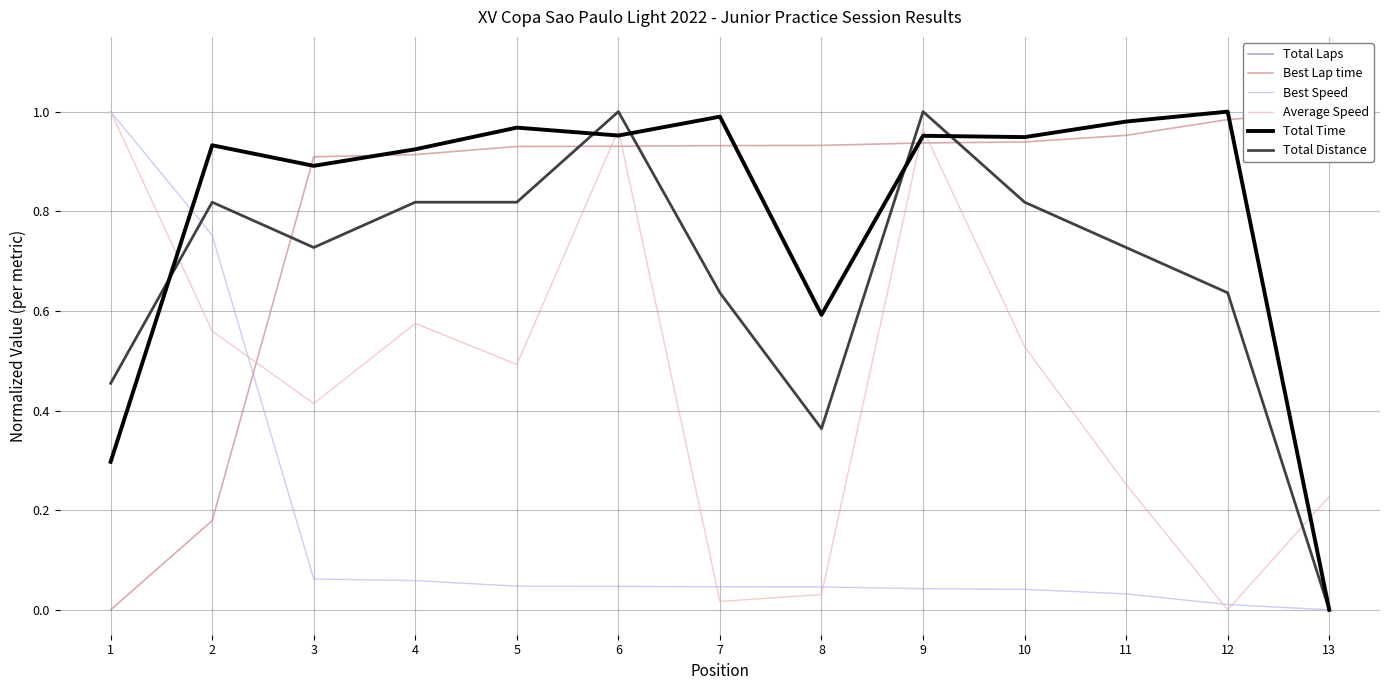

Reading left to right, extract all data points from this chart.

Total Laps: 0.5	0.8	0.7	0.8	0.8	1.0	0.6	0.4	1.0	0.8	0.7	0.6	0.0
Best Lap time: 0.0	0.2	0.9	0.9	0.9	0.9	0.9	0.9	0.9	0.9	1.0	1.0	1.0
Best Speed: 1.0	0.8	0.1	0.1	0.0	0.0	0.0	0.0	0.0	0.0	0.0	0.0	0.0
Average Speed: 1.0	0.6	0.4	0.6	0.5	1.0	0.0	0.0	1.0	0.5	0.3	0.0	0.2
Total Time: 0.3	0.9	0.9	0.9	1.0	1.0	1.0	0.6	1.0	0.9	1.0	1.0	0.0
Total Distance: 0.5	0.8	0.7	0.8	0.8	1.0	0.6	0.4	1.0	0.8	0.7	0.6	0.0